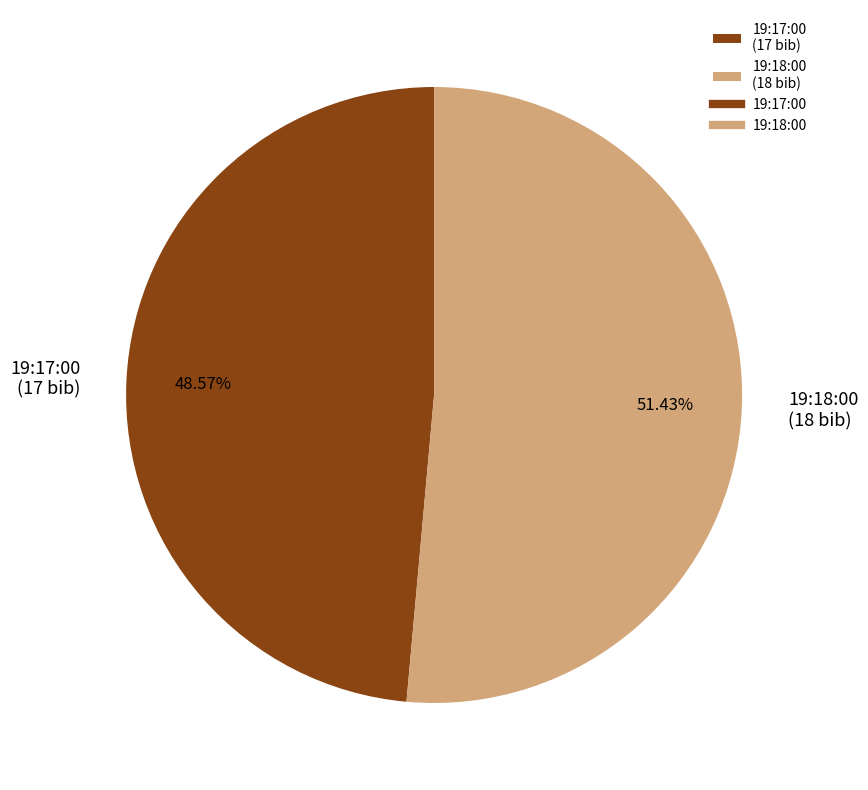

How many segments does this pie chart have?

2